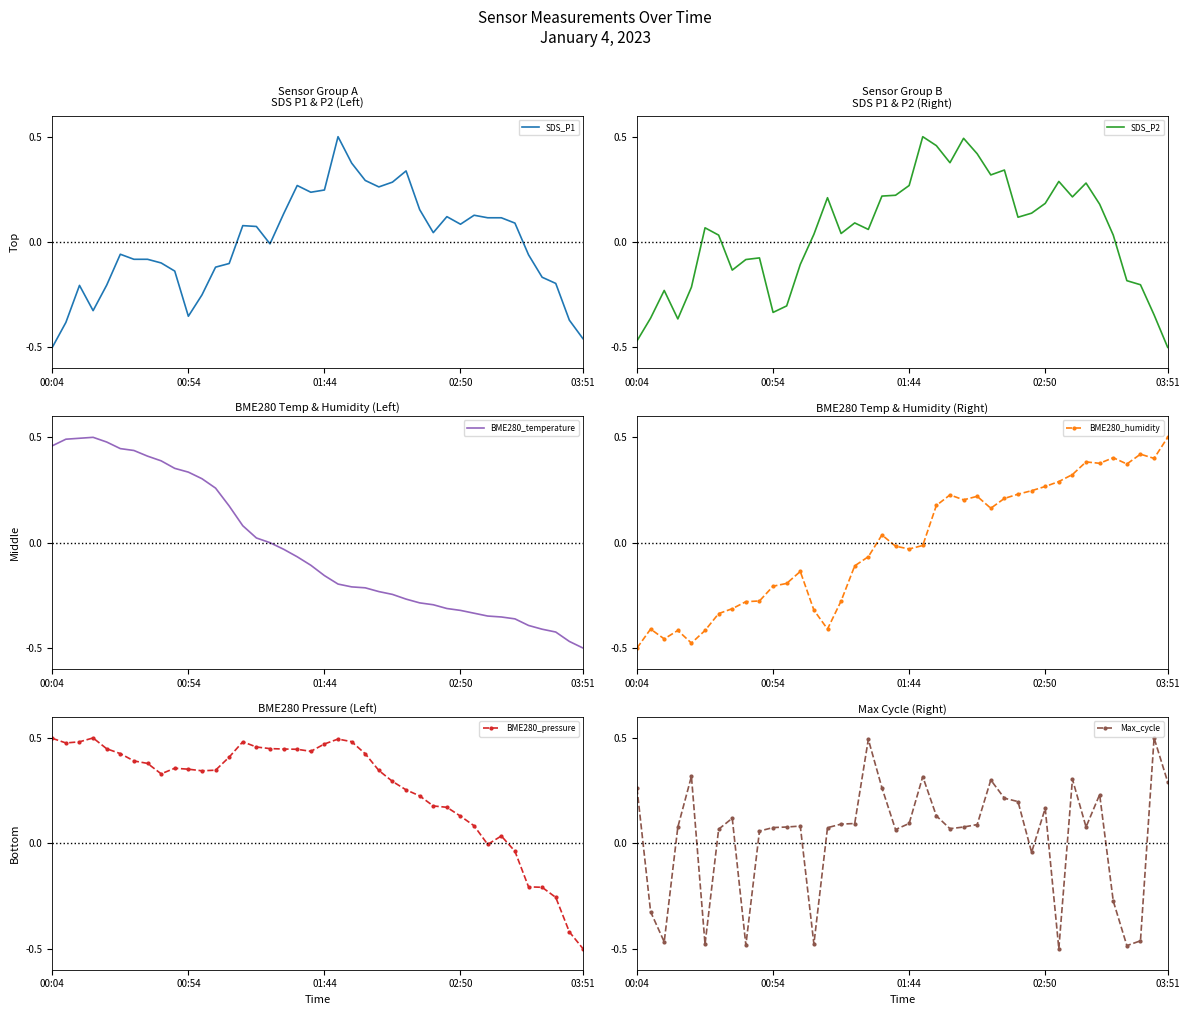

How many data points in SDS_P1 are above 0?

20